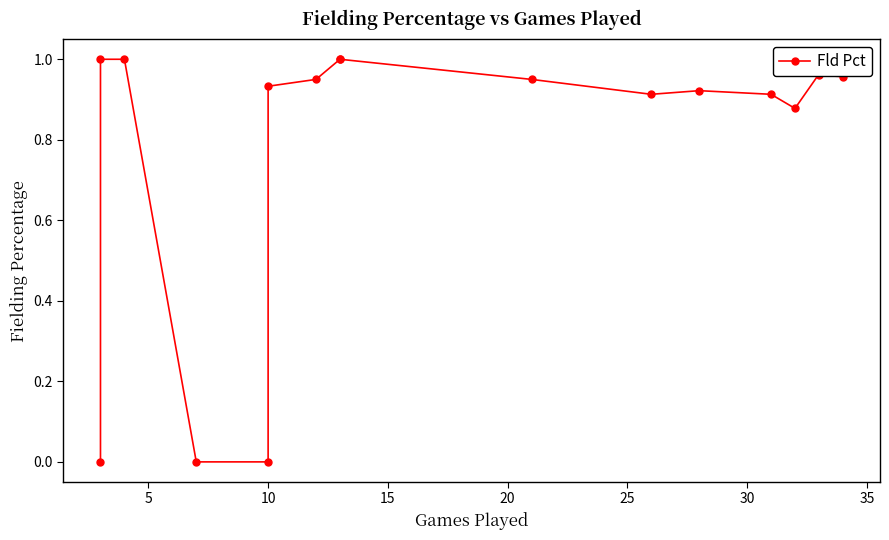

Which has a higher value, 10 or 25?

25